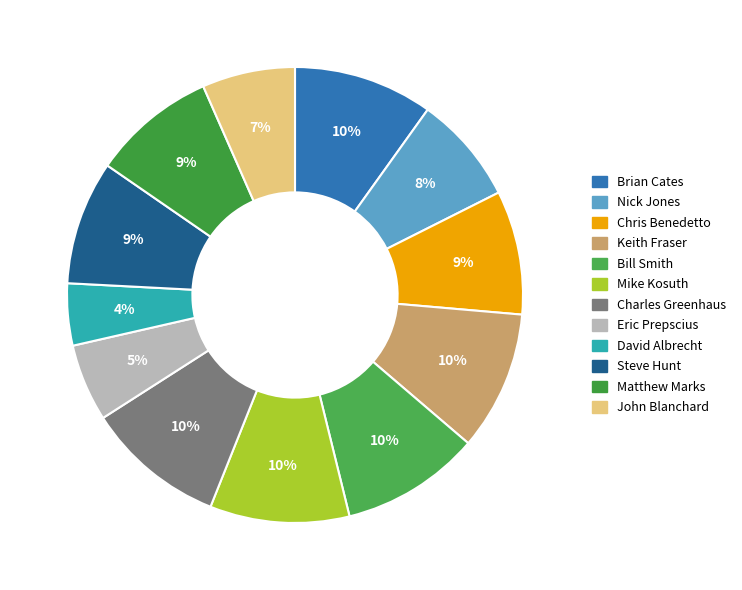

Is there a majority slice in this chart?

No